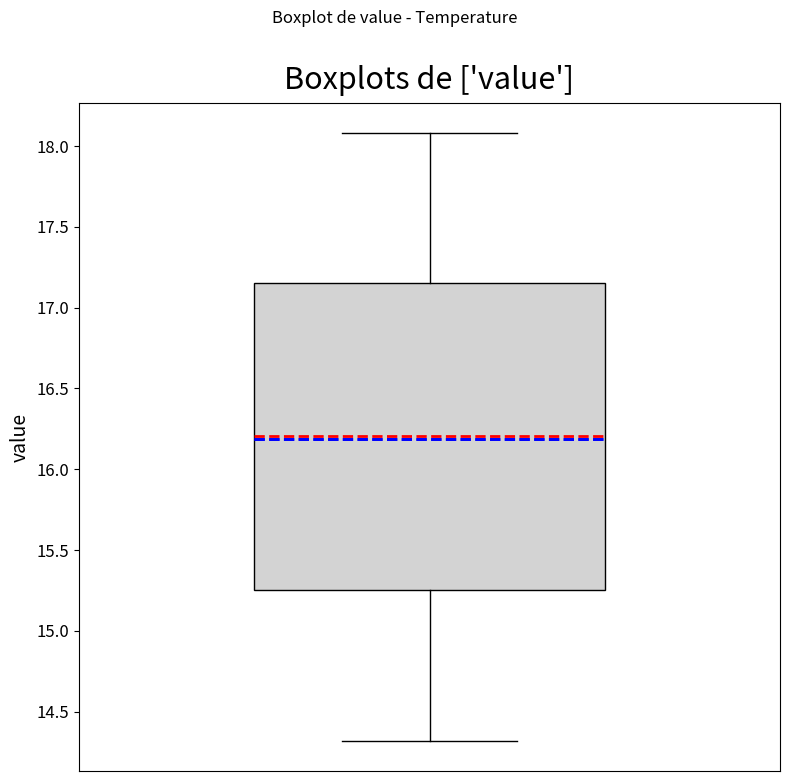

Transcribe this box plot: give where the median line is, the range the box spans, and where the two whiskers end, as read against the y-axis. The values are not printed on the chart, so give them approximately, as read against the axis.

median 16.20, box 15.25 to 17.15, whiskers 14.30 to 18.10